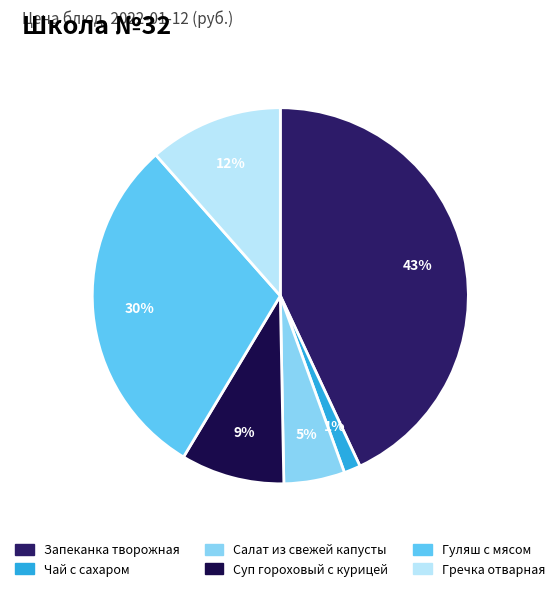

What percentage is the Суп гороховый с курицей slice, to the nearest percent?

9%